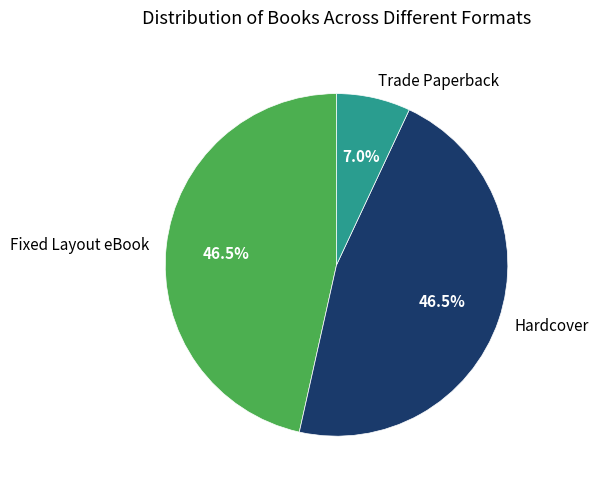

How many segments does this pie chart have?

3